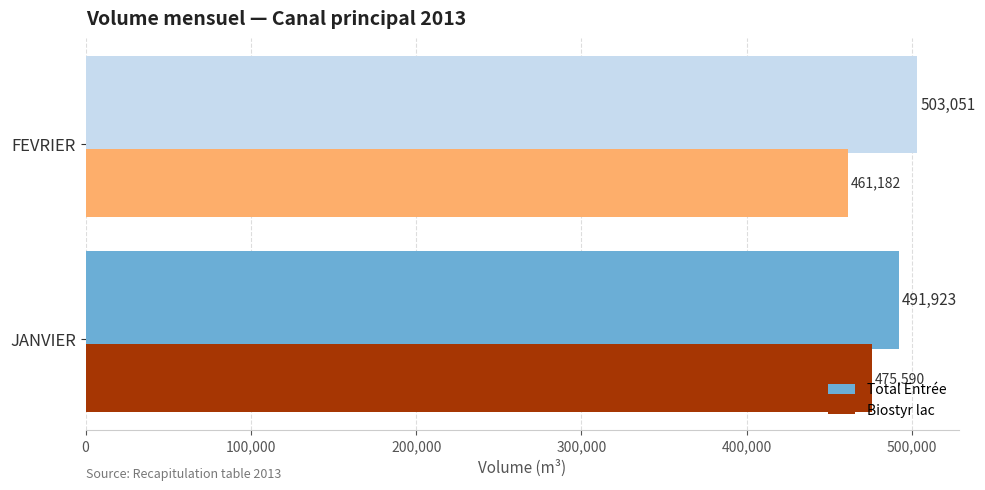

True or false: Biostyr lac has a value of 461182 at FEVRIER.

True